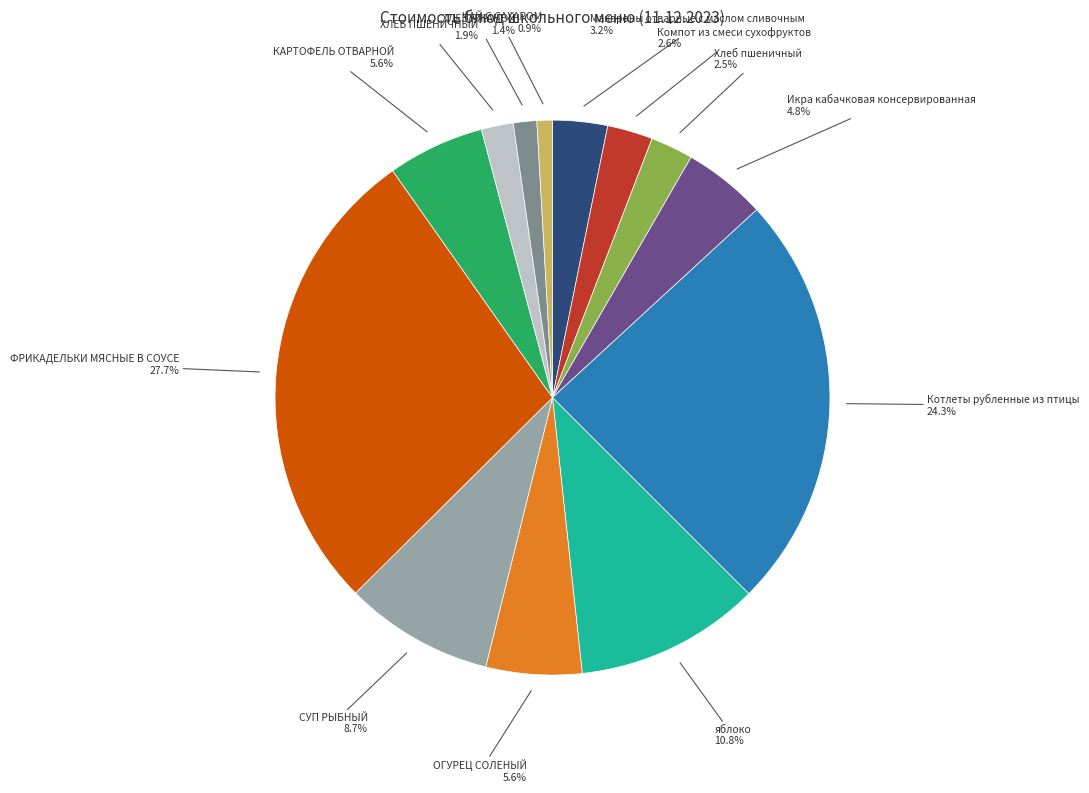

Between Икра кабачковая консервированная and СУП РЫБНЫЙ, which is larger?

СУП РЫБНЫЙ